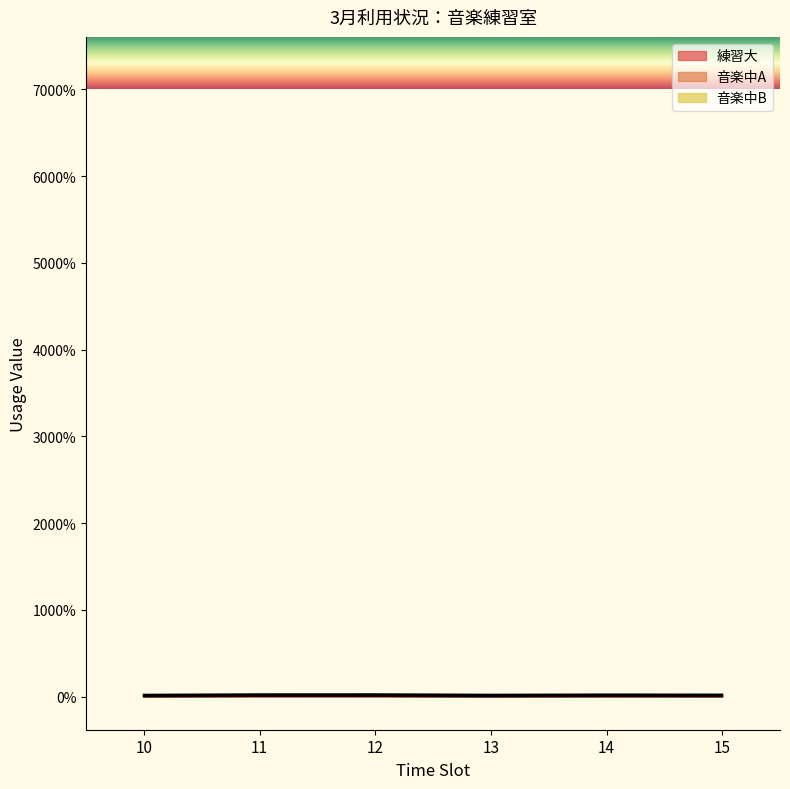

Which series changed the most between 13 and 15?

音楽中B